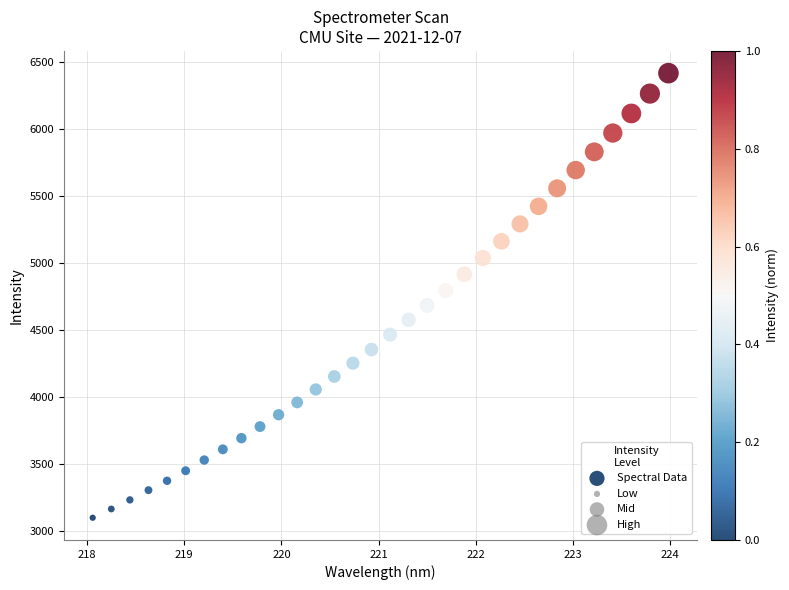

What Y value in the scatter plot is closest to 4756?

4792.8